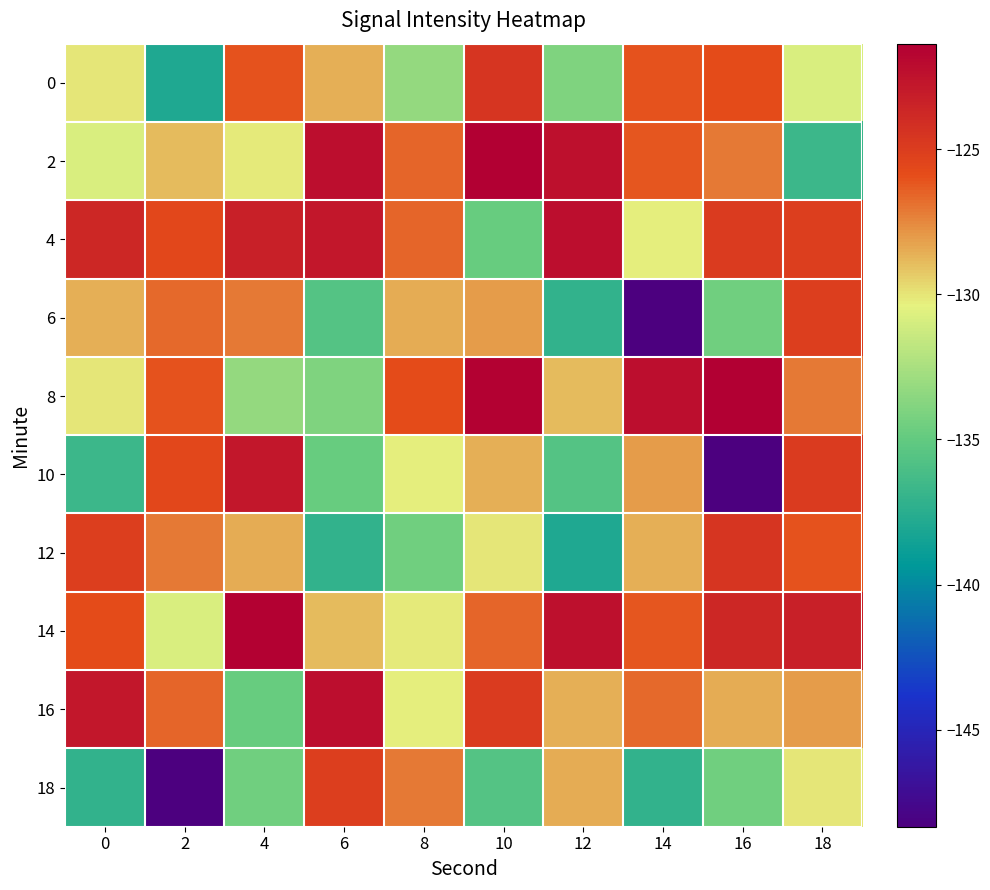

What is the spread (max minus min) of values at 16?

27.0